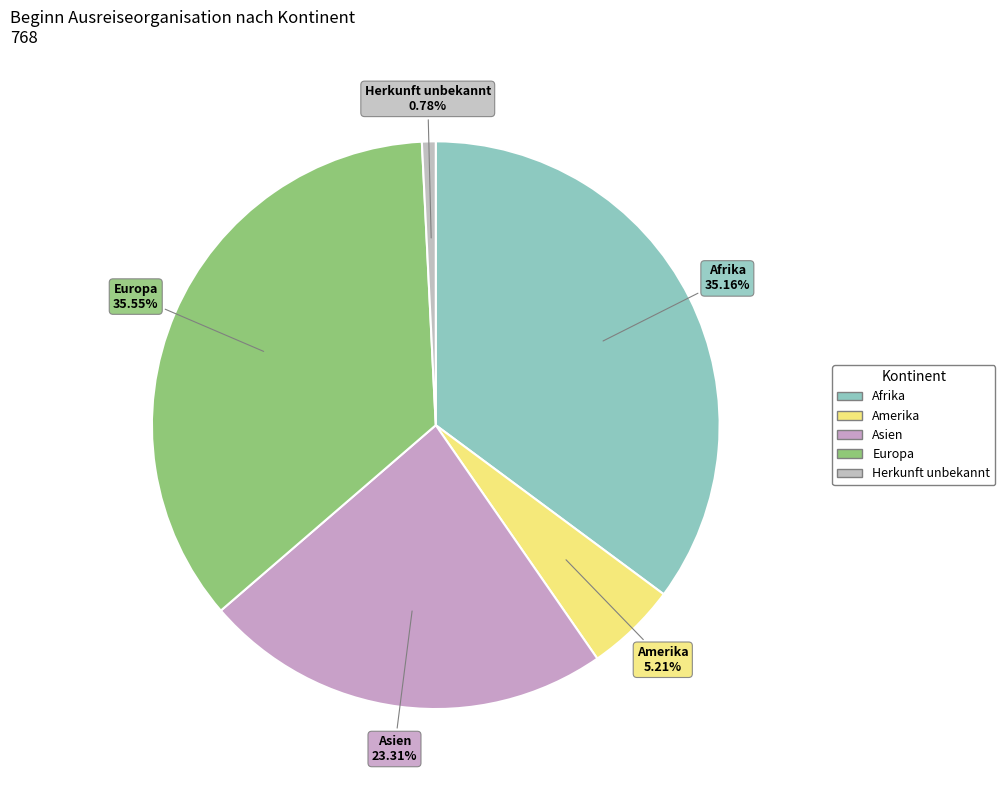

Is there a majority slice in this chart?

No